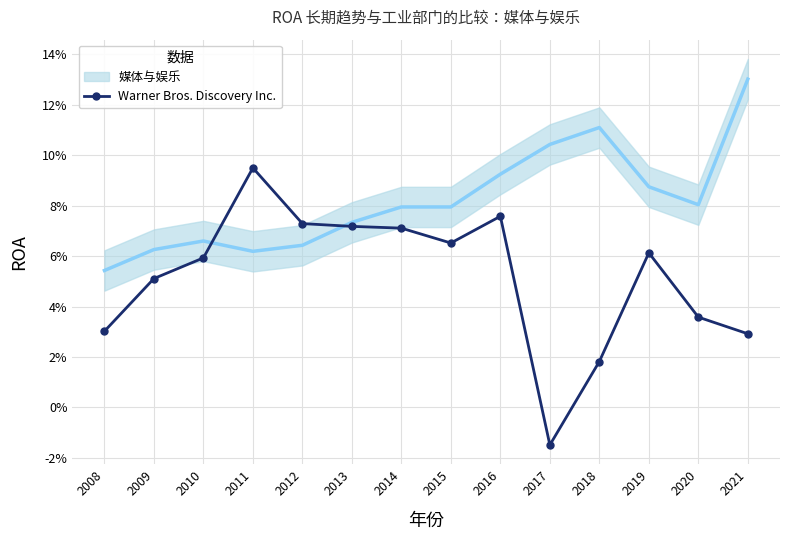

Count the number of categories in the chart.

14